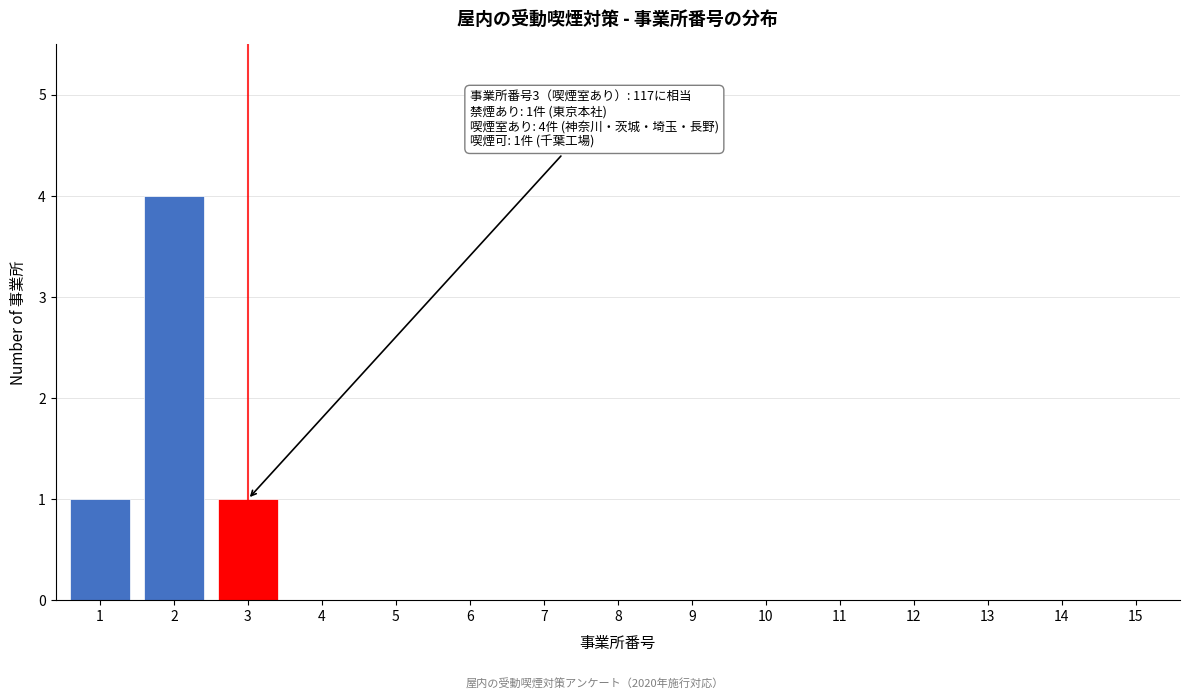

Reading right to left, extract all data points from this chart.

15=0	14=0	13=0	12=0	11=0	10=0	9=0	8=0	7=0	6=0	5=0	4=0	3=1	2=4	1=1